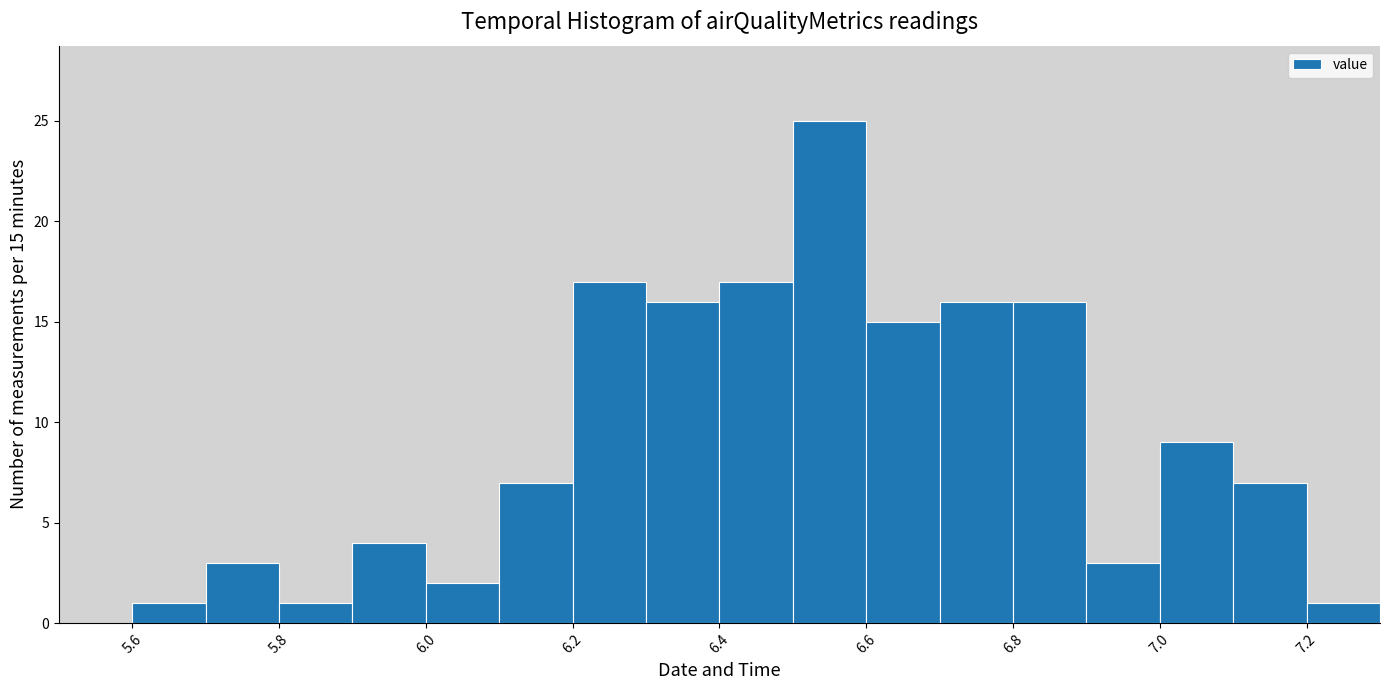

Over which range of the x-axis is the bar tallest?

6.5 to 6.6